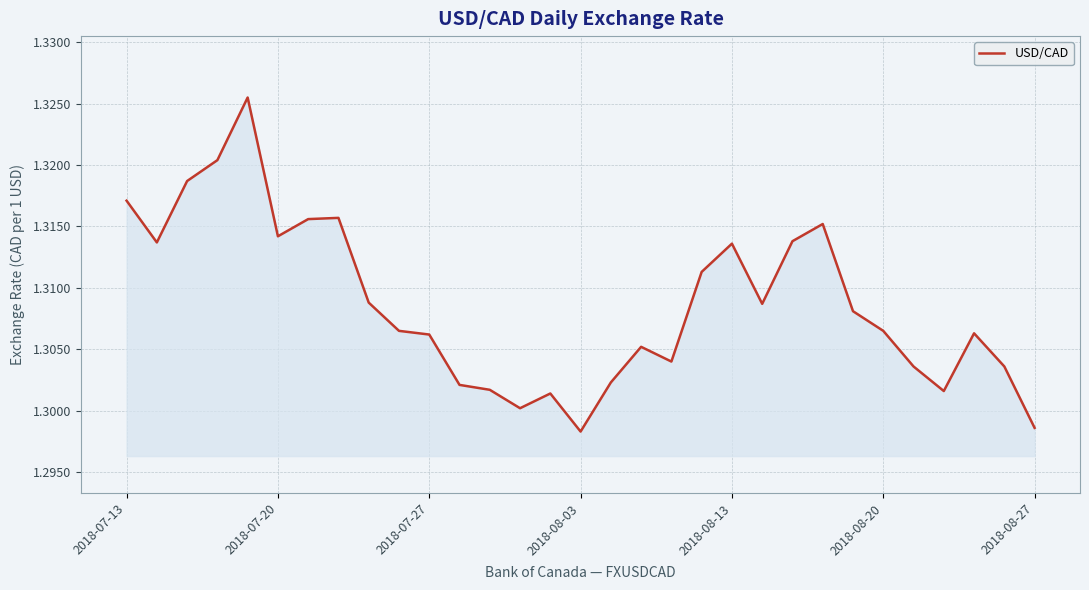

What is the minimum value shown in the chart?

1.3